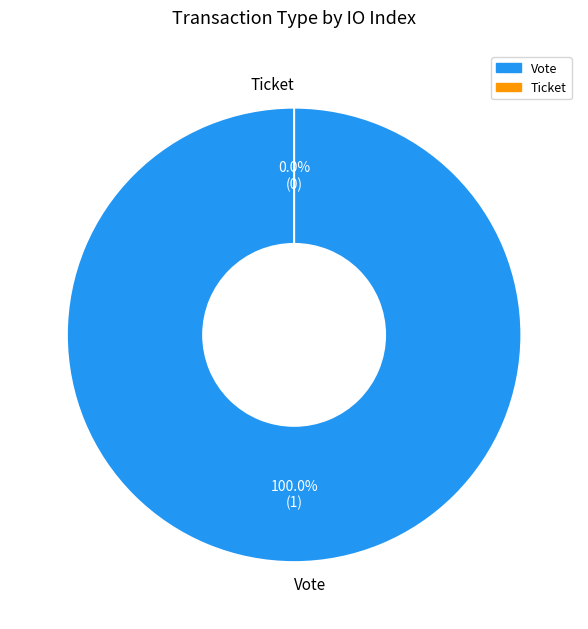

To the nearest percent, what is the difference between the Ticket and Vote slice percentages?

100%